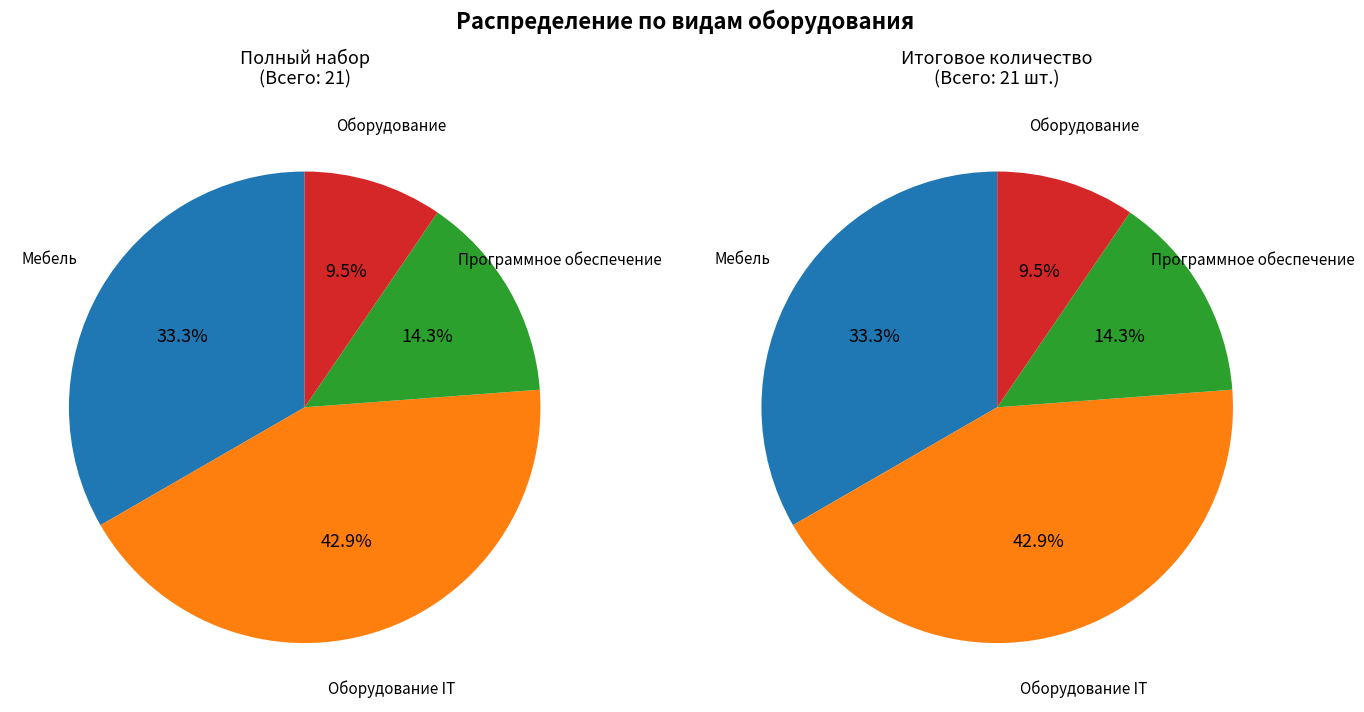

To the nearest percent, what is the average slice percentage?

25%